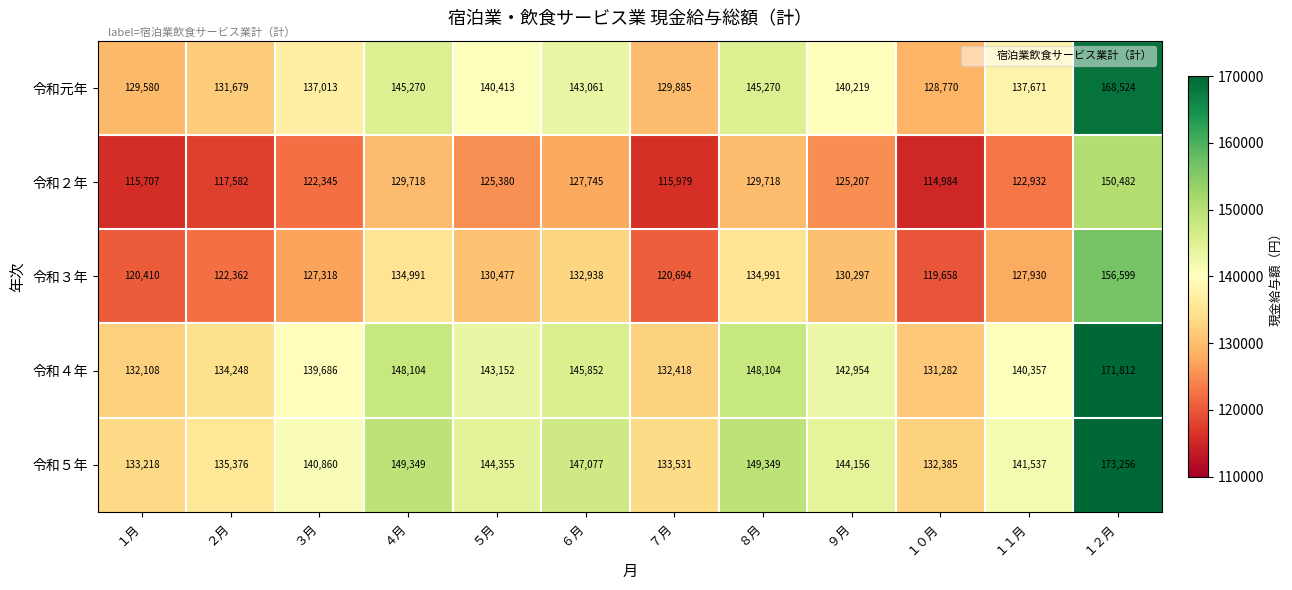

Rank the series by their maximum value, from lowest to highest.

令和２年, 令和３年, 令和元年, 令和４年, 令和５年